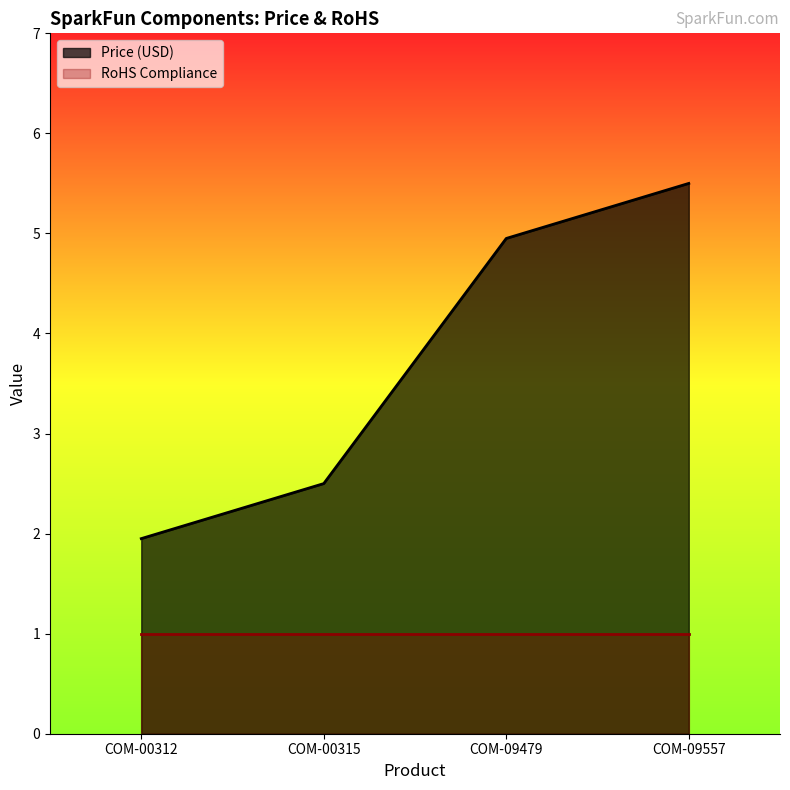

List the series in order of their overall mean, lowest first.

RoHS Compliance, Price (USD)